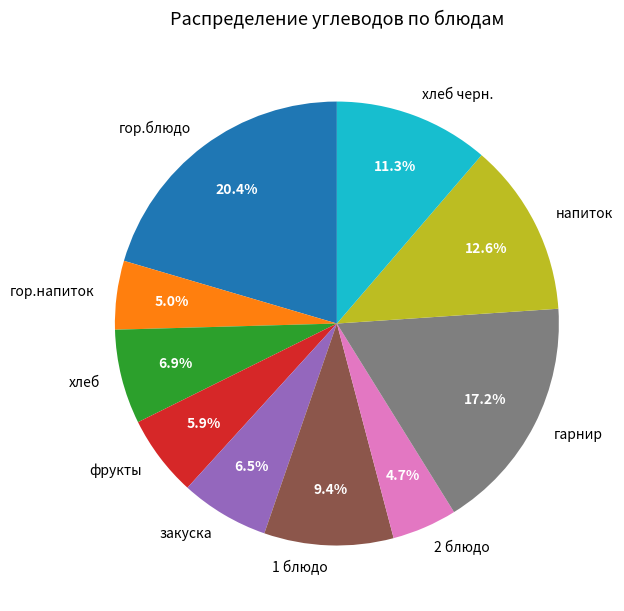

What percentage is the 1 блюдо slice, to the nearest percent?

9%